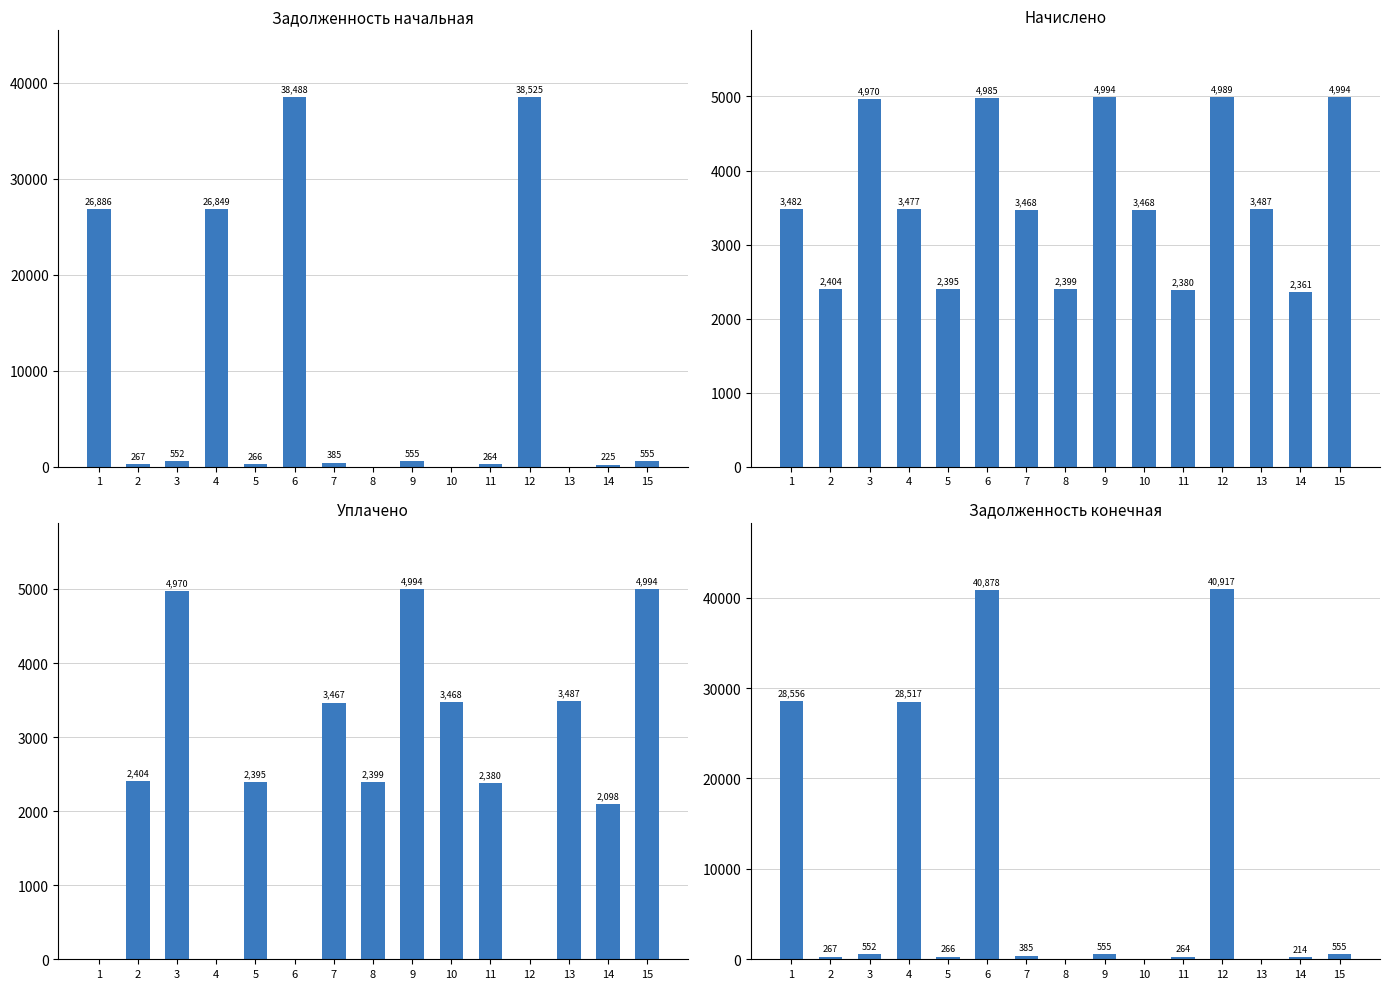

Which series has the largest range (max minus min)?

задолженность (кон.)